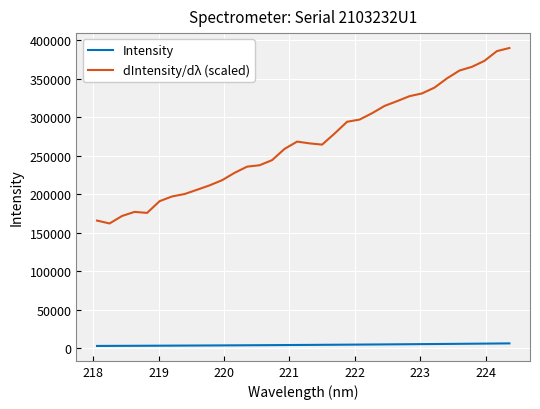

True or false: dIntensity/dλ (scaled) and Intensity cross at least once.

False